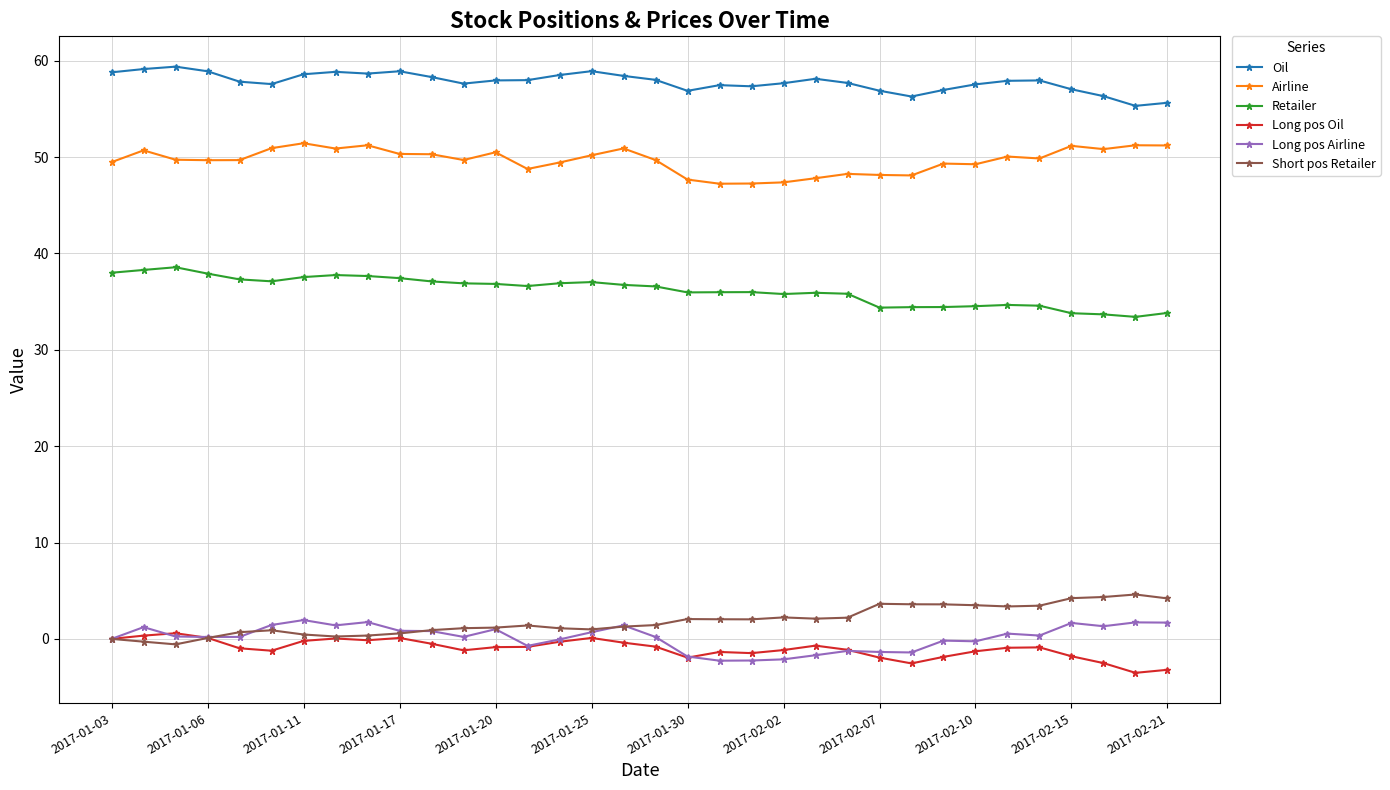

Which series has the largest total across all categories?

Oil